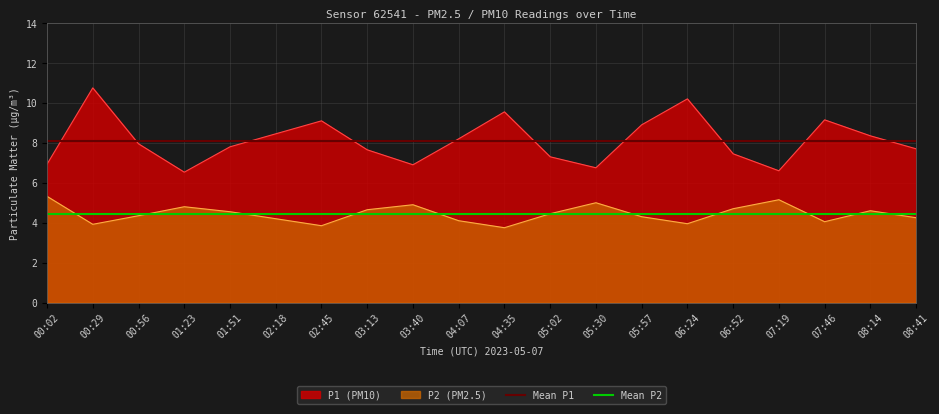

Which series has the widest spread of values?

P1 (PM10)